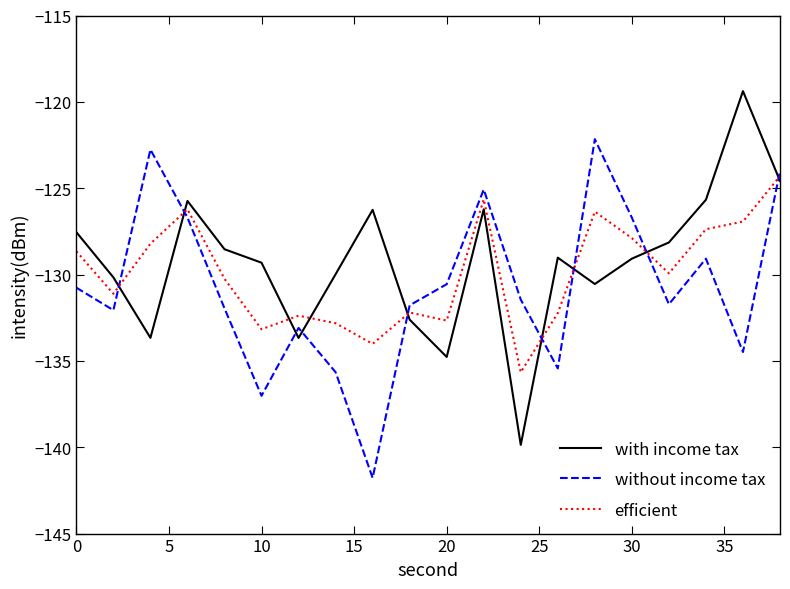

True or false: with income tax and without income tax intersect in this chart.

True